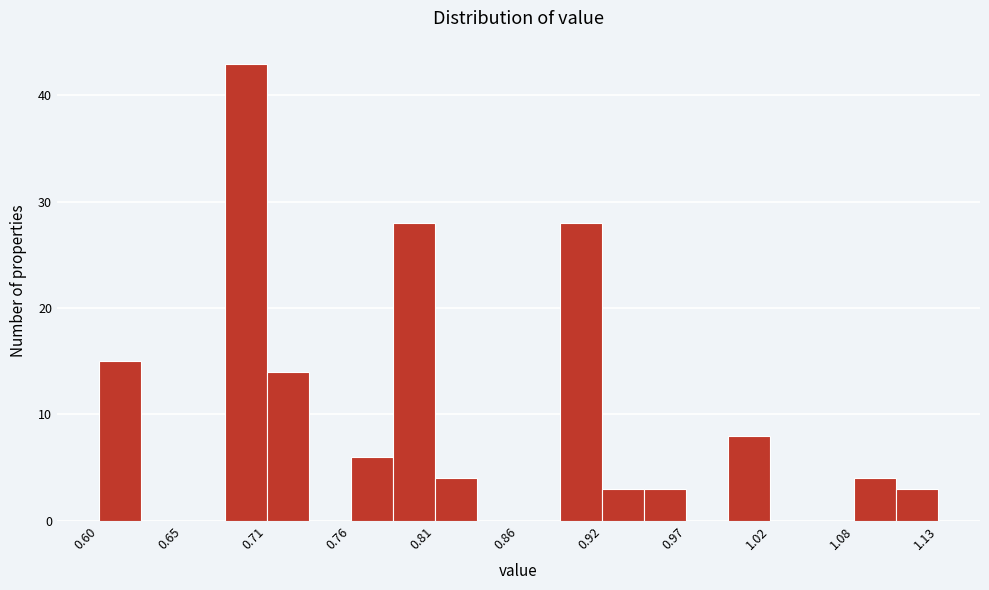

Around what value on the x-axis is the tallest bar? Give the approximate position of its centre, as read against the axis.

0.69